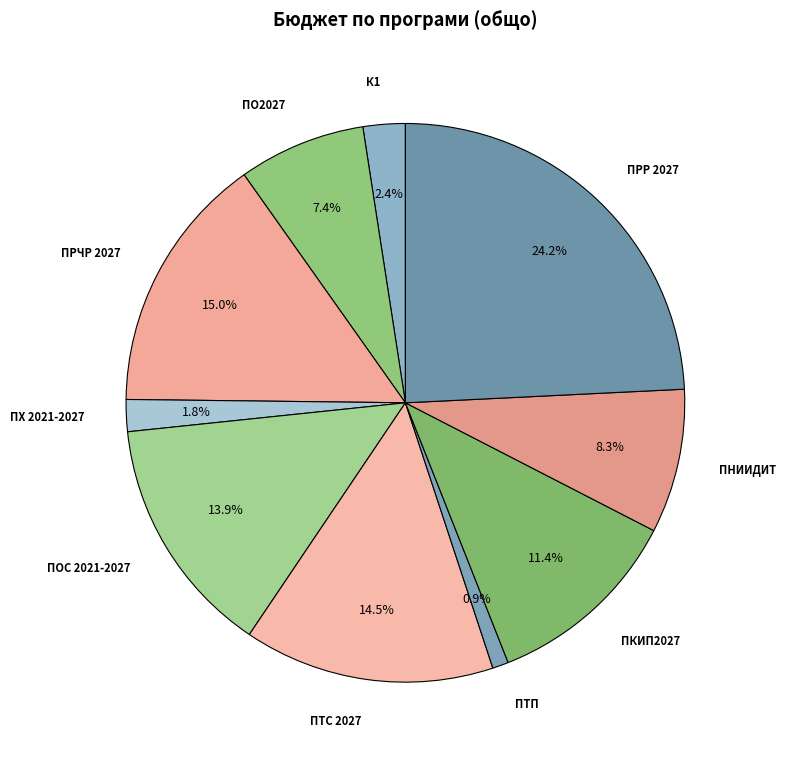

Count the number of slices in the pie.

10